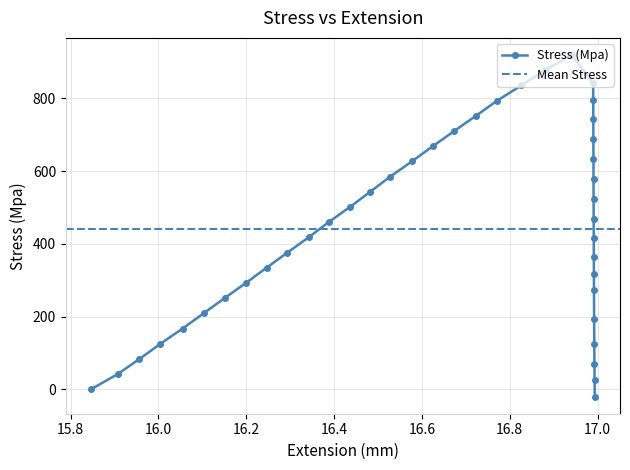

Count the number of data series in this chart.

1